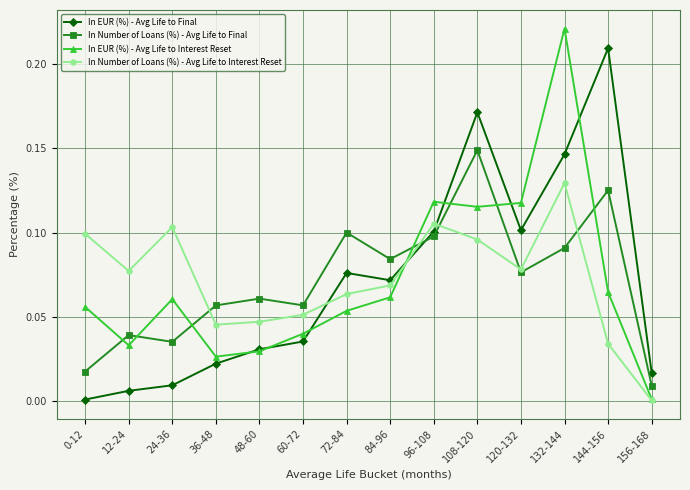

List the series in order of their peak value, highest first.

In EUR (%) - Avg Life to Interest Reset, In EUR (%) - Avg Life to Final, In Number of Loans (%) - Avg Life to Final, In Number of Loans (%) - Avg Life to Interest Reset